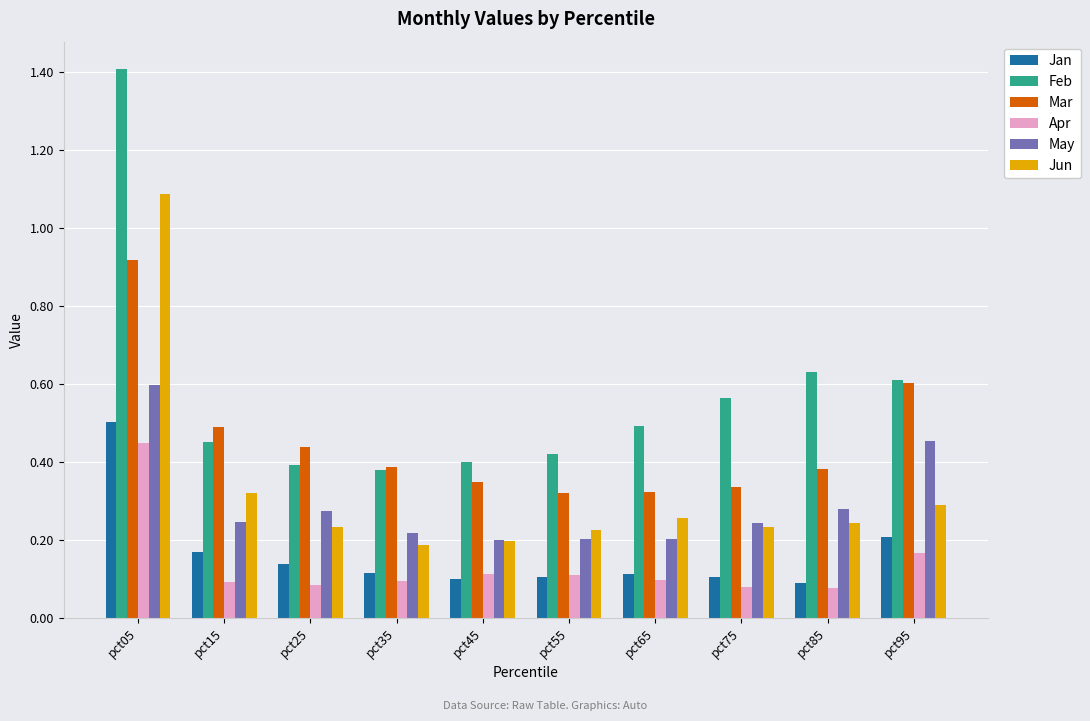

Which series has the largest total across all categories?

Feb